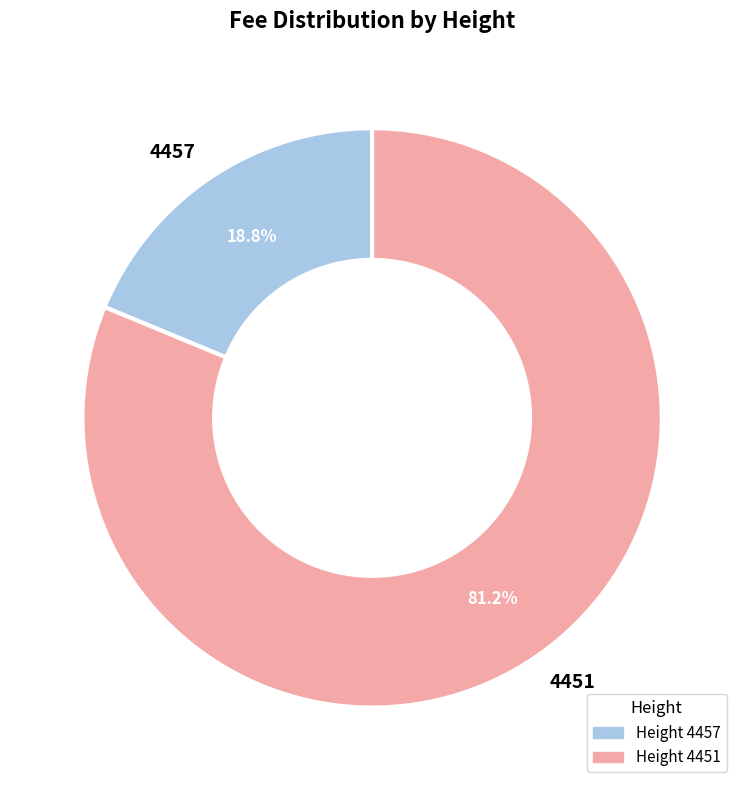

What is the ratio of the value at 4451 to the value at 4457?

4.3